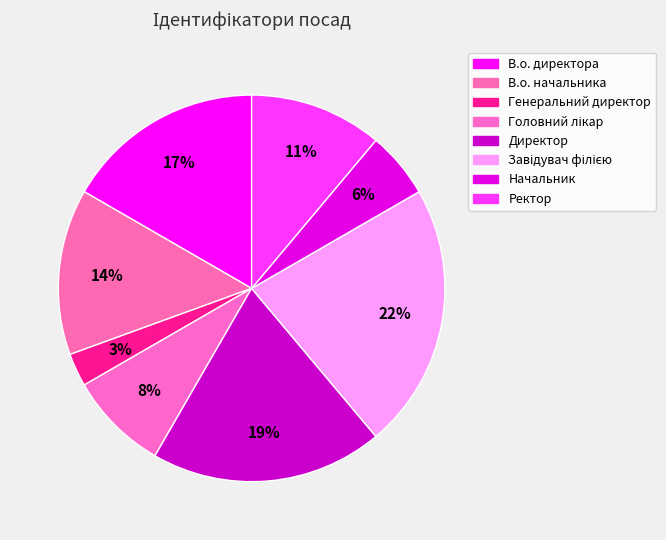

Rank the categories by value from highest to lowest.

Завідувач філією, Директор, В.о. директора, В.о. начальника, Ректор, Головний лікар, Начальник, Генеральний директор